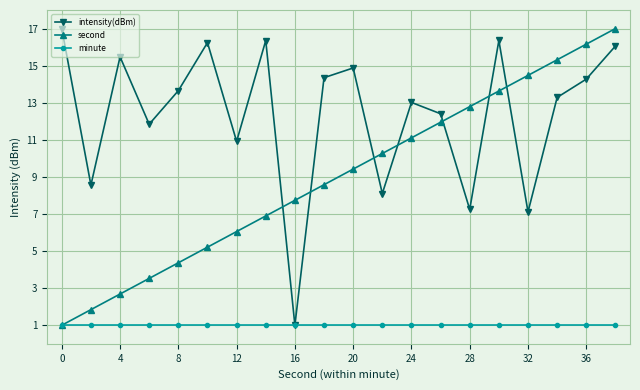

How many categories are shown in the chart?

20